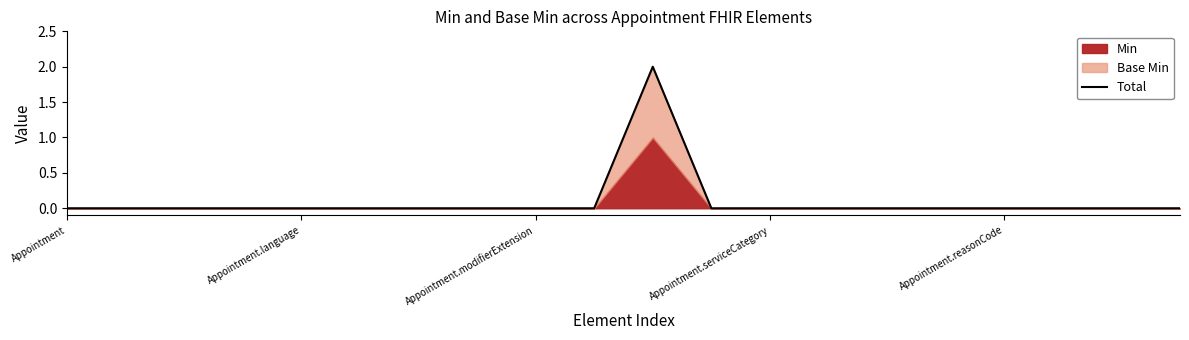

List the labels in order of value, largest first.

10, Appointment, Appointment.language, Appointment.modifierExtension, Appointment.serviceCategory, Appointment.reasonCode, 5, 6, 7, 8, 9, 11, 12, 13, 14, 15, 16, 17, 18, 19